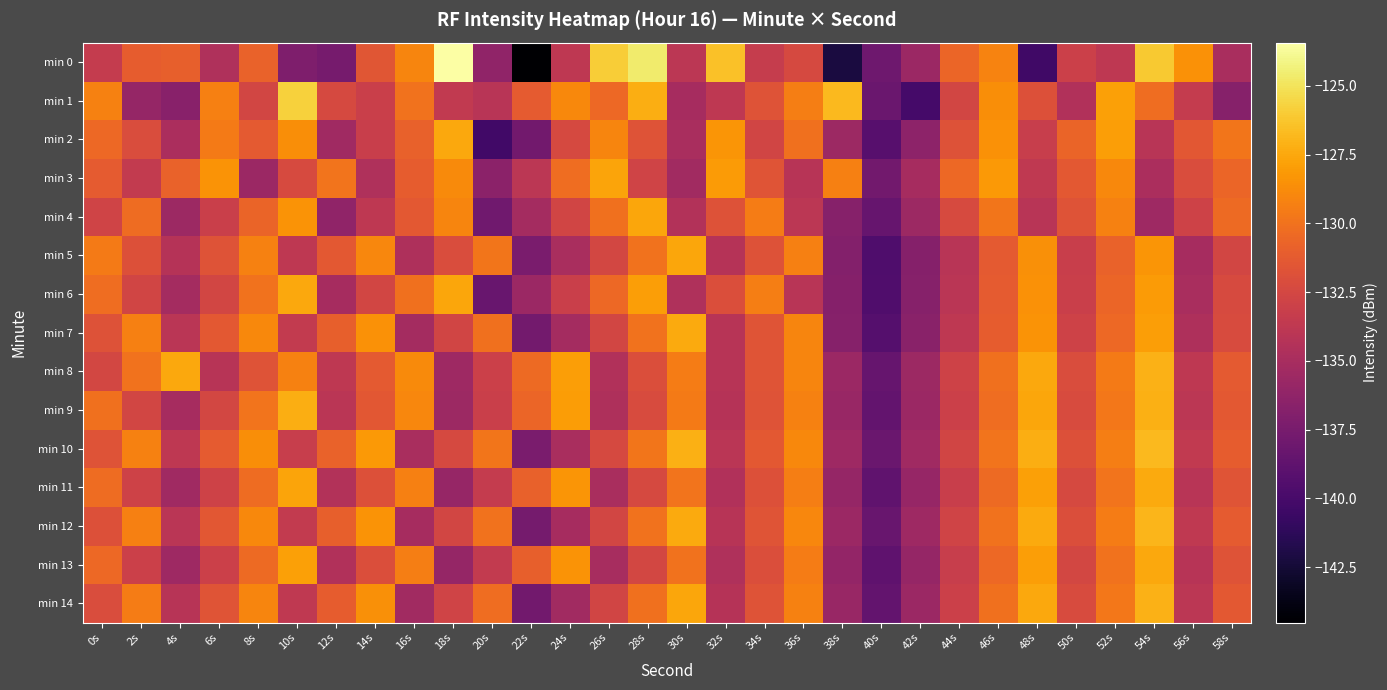

At which category is the sum across all series the highest?

54s